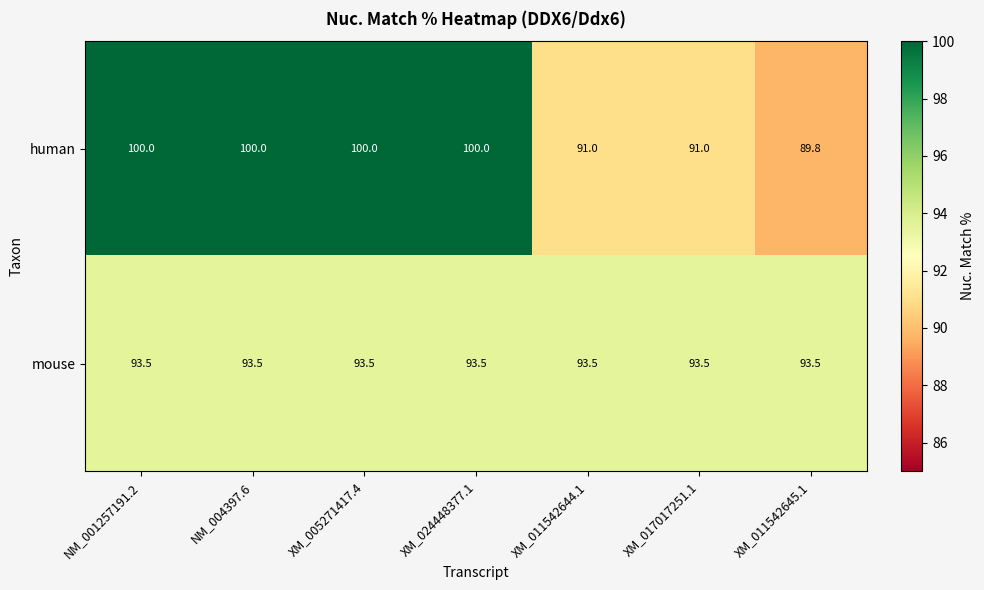

Reading right to left, transcribe all the data shown in this chart.

human: XM_011542645.1=89.8	XM_017017251.1=91.0	XM_011542644.1=91.0	XM_024448377.1=100.0	XM_005271417.4=100.0	NM_004397.6=100.0	NM_001257191.2=100.0
mouse: XM_011542645.1=93.5	XM_017017251.1=93.5	XM_011542644.1=93.5	XM_024448377.1=93.5	XM_005271417.4=93.5	NM_004397.6=93.5	NM_001257191.2=93.5